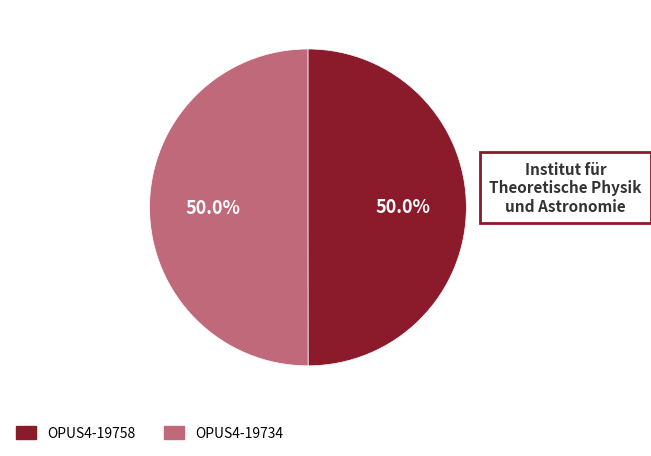

Approximately how many times larger is the value at OPUS4-19758 compared to OPUS4-19734?

1.0